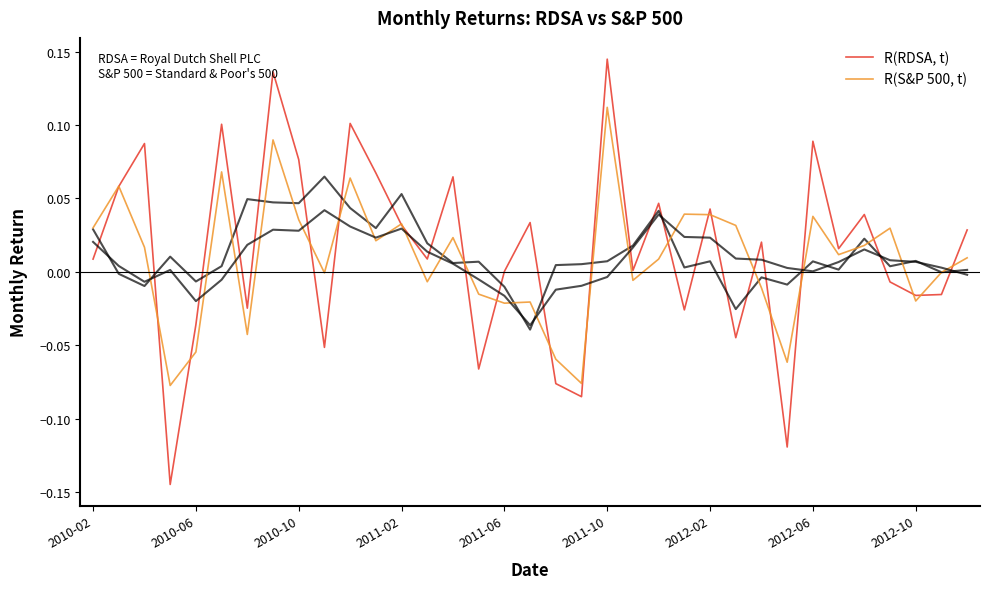

List the series in order of their overall mean, highest first.

R(RDSA, t), R(S&P 500, t)